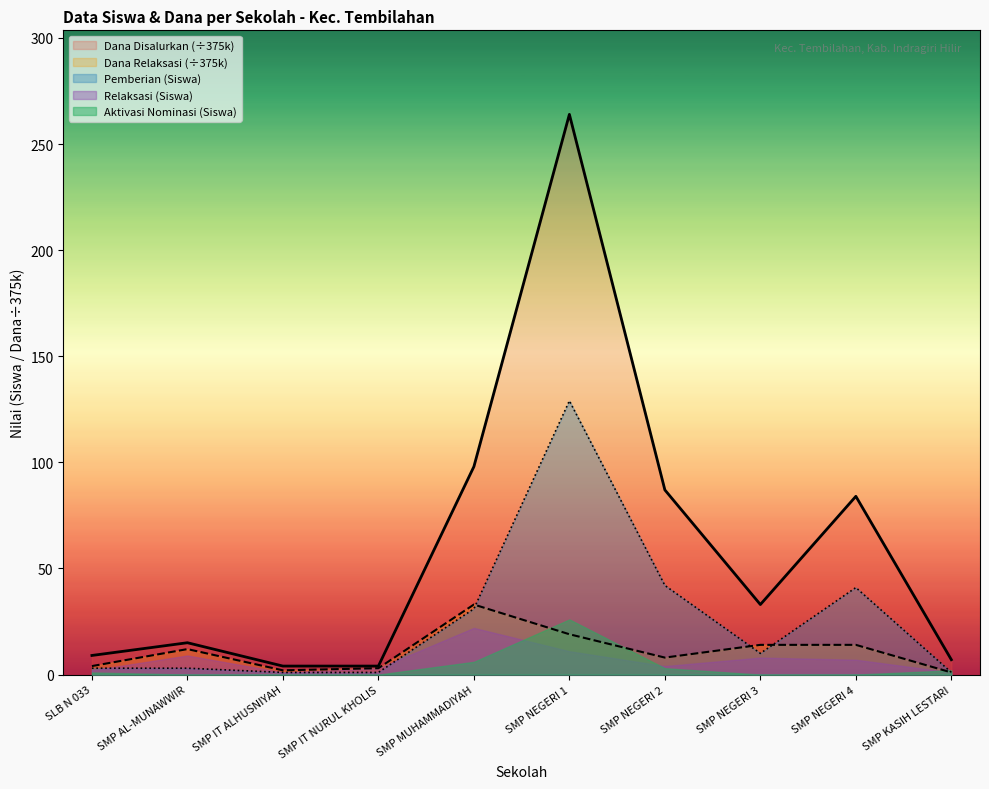

Where is the first local minimum for Dana Disalurkan?

SMP NEGERI 3